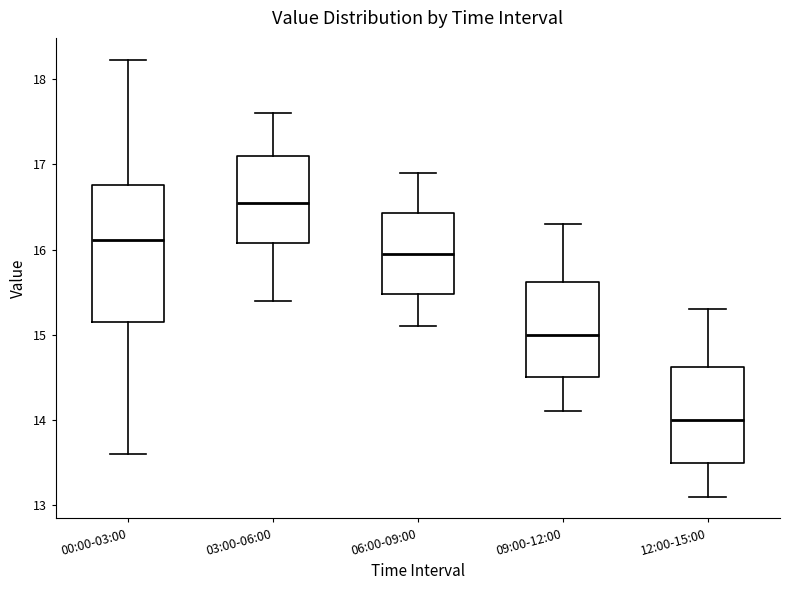

Which box is the tallest, from its lower edge to its upper edge?

00:00-03:00